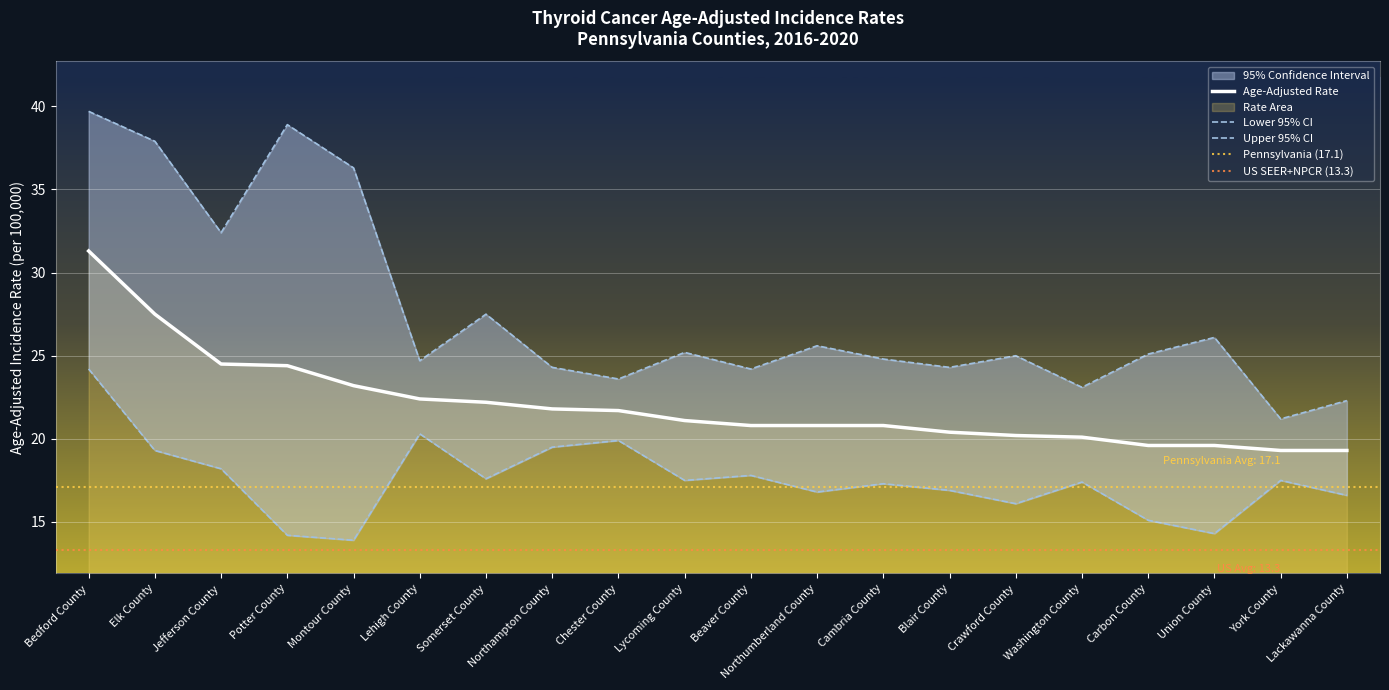

Rank the categories by Upper 95% CI value from lowest to highest.

York County, Lackawanna County, Washington County, Chester County, Beaver County, Northampton County, Blair County, Lehigh County, Cambria County, Crawford County, Carbon County, Lycoming County, Northumberland County, Union County, Somerset County, Jefferson County, Montour County, Elk County, Potter County, Bedford County